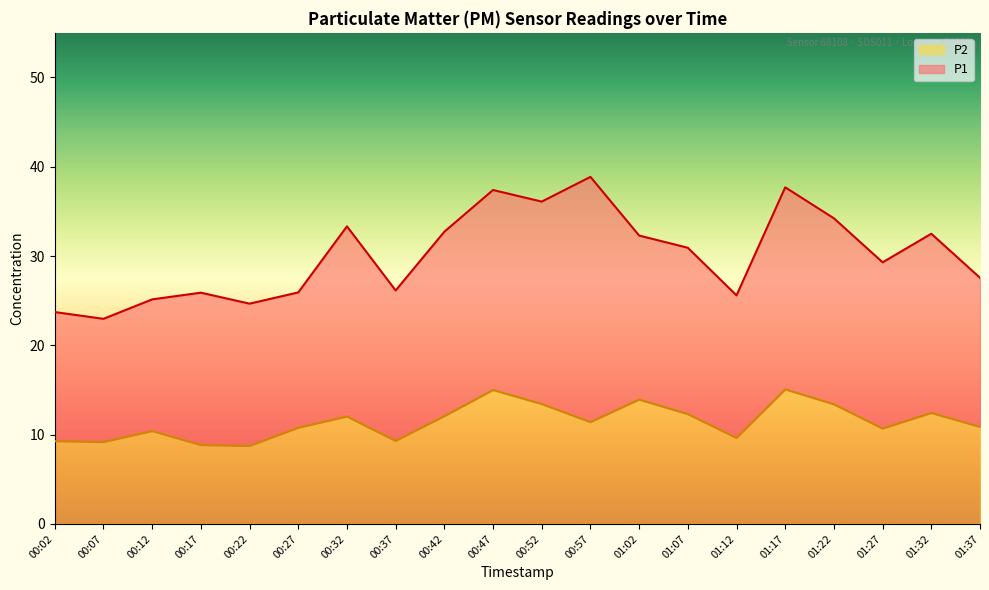

What are all the series names shown in the legend?

P2, P1